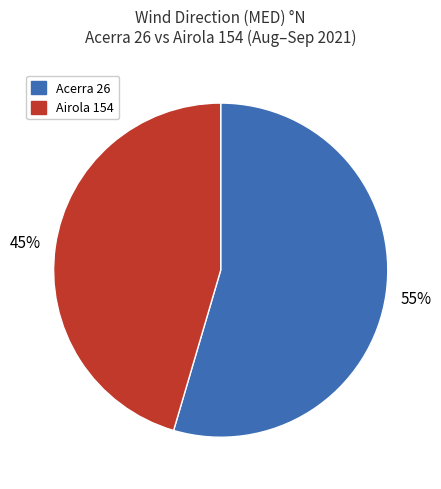

To the nearest percent, what is the average slice percentage?

50%